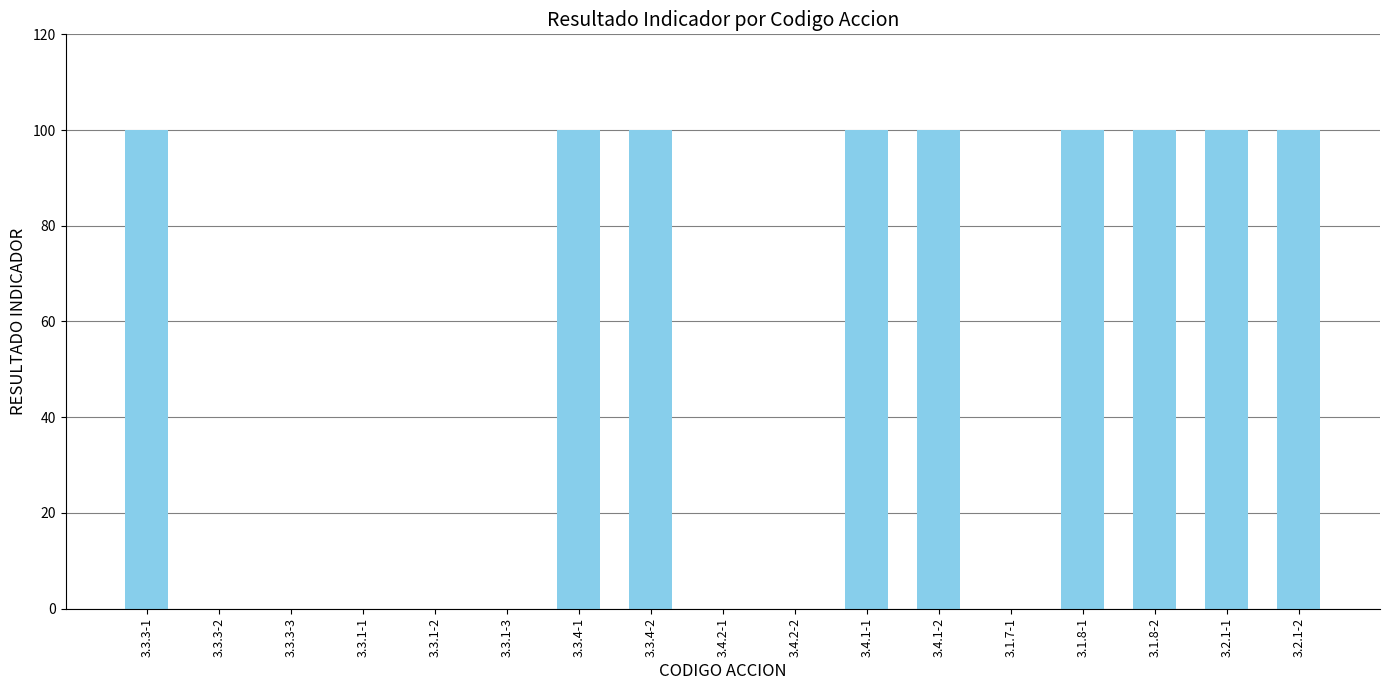

The chart shows a value of 141 at 3.2.1-1. True or false?

False